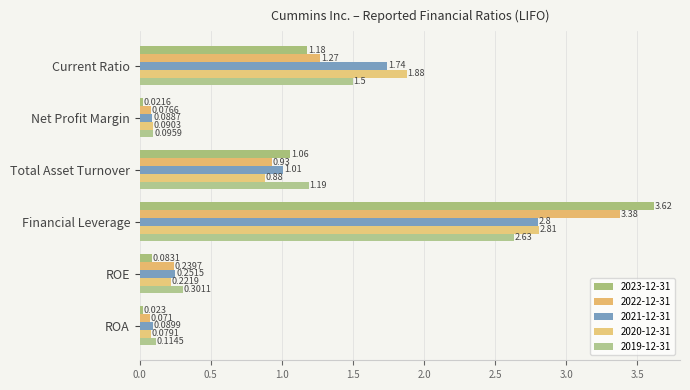

Read the 2020-12-31 value at Current Ratio.

1.9